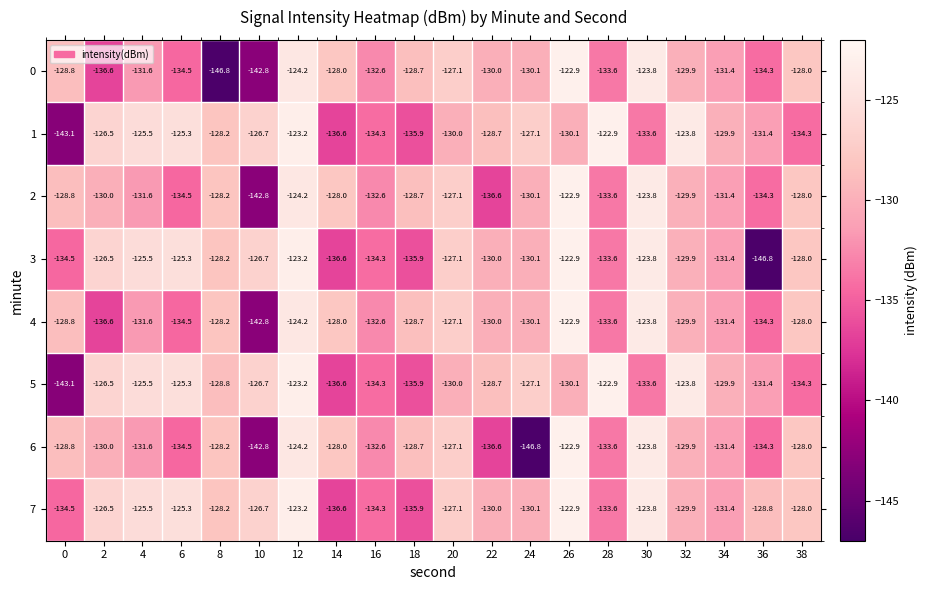

What is the maximum value for 3?

-122.9